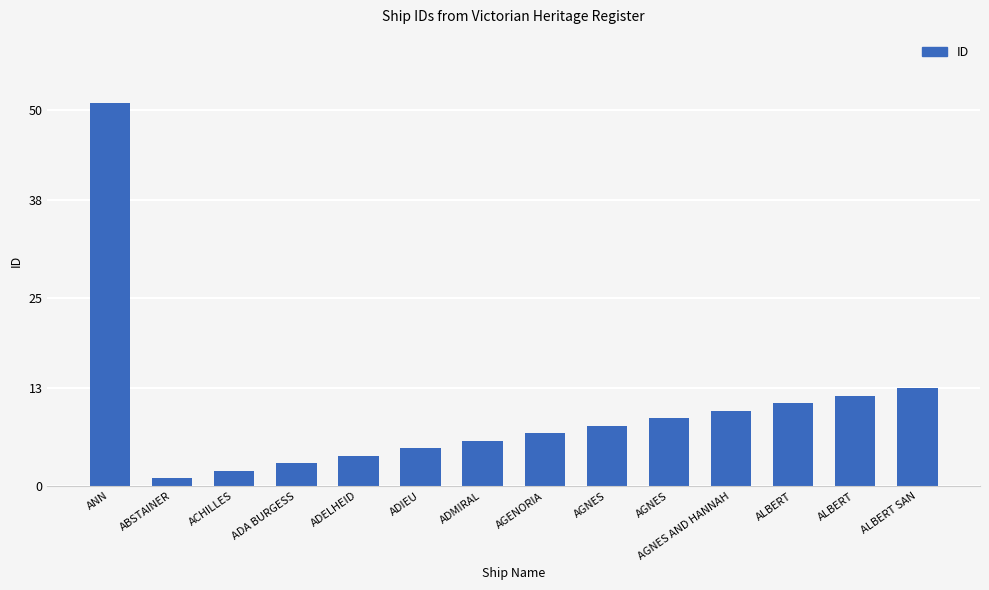

How many bars are there in total?

14